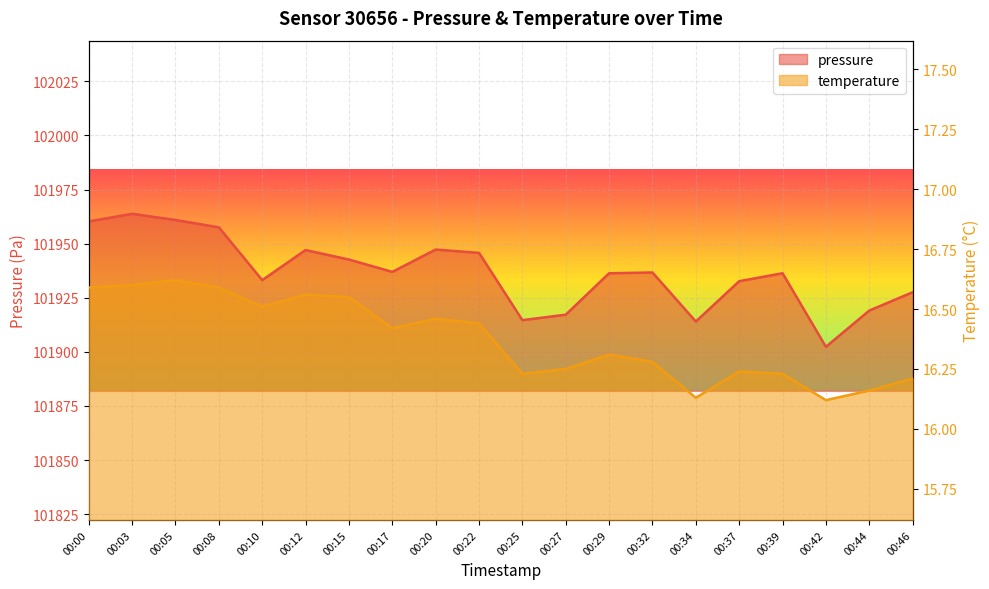

Reading left to right, what are all the values shown in this chart?

pressure: 101960.3	101963.8	101960.9	101957.6	101933.2	101947.1	101942.7	101937.0	101947.3	101945.8	101914.7	101917.2	101936.3	101936.7	101914.0	101932.7	101936.3	101902.3	101919.1	101927.6
temperature: 16.6	16.6	16.6	16.6	16.5	16.6	16.6	16.4	16.5	16.4	16.2	16.2	16.3	16.3	16.1	16.2	16.2	16.1	16.2	16.2